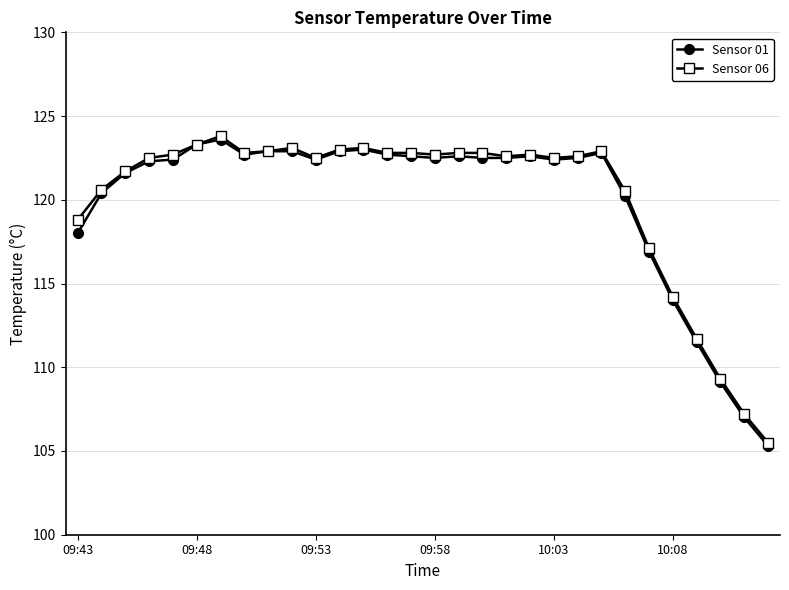

Is this an area chart (filled region under the line)?

No